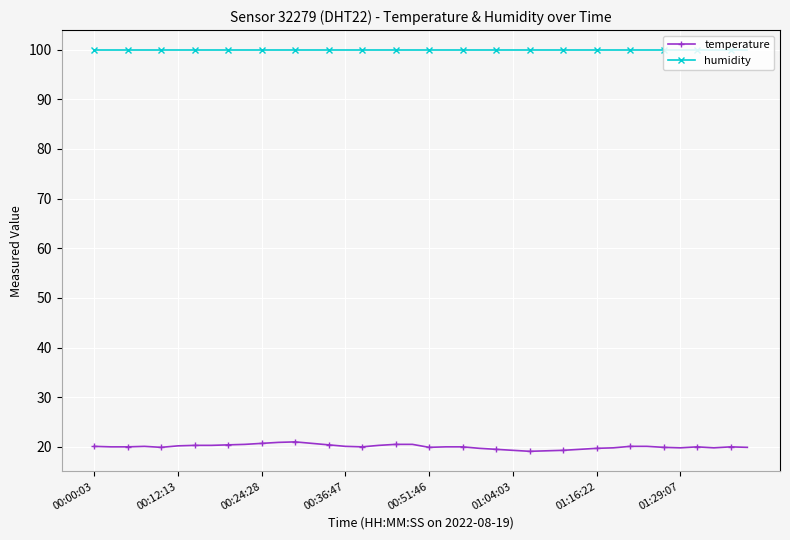

What is the minimum value shown in the chart?

19.1